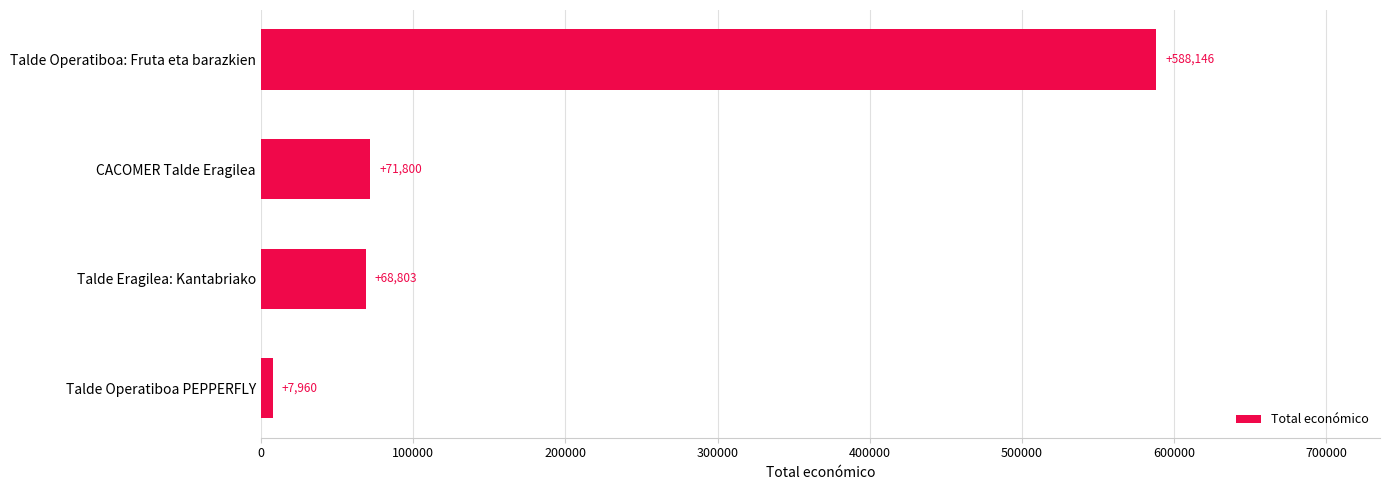

What is the change in value from Talde Eragilea: Kantabriako to CACOMER Talde Eragilea?

+2997